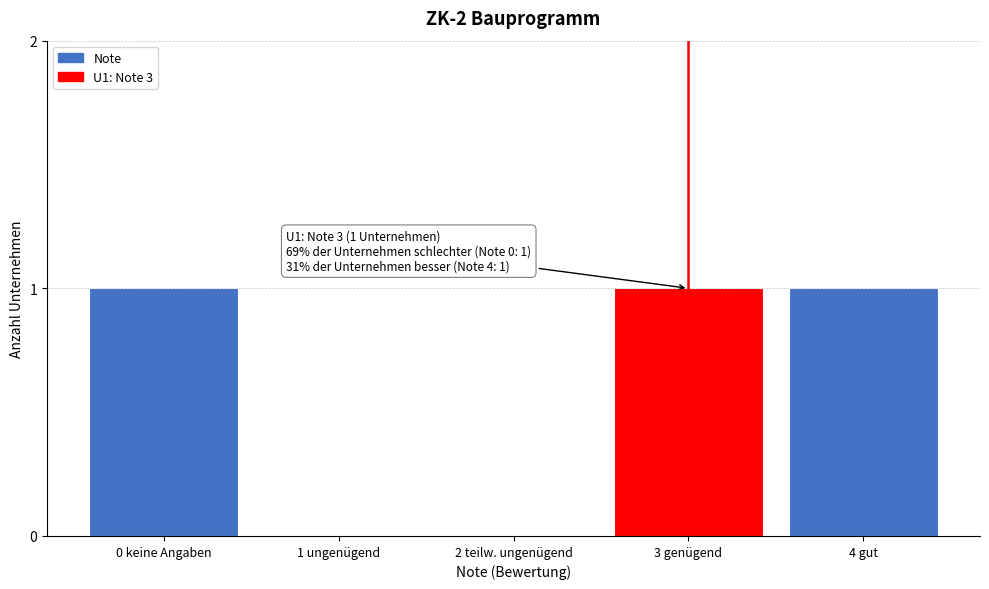

Reading left to right, extract all data points from this chart.

0 keine Angaben=1	1 ungenügend=0	2 teilw. ungenügend=0	3 genügend=1	4 gut=1